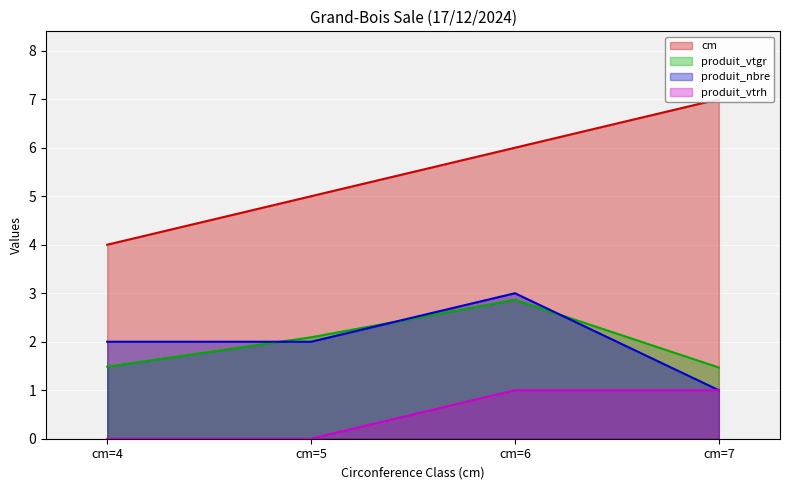

Which series has the largest total across all categories?

cm